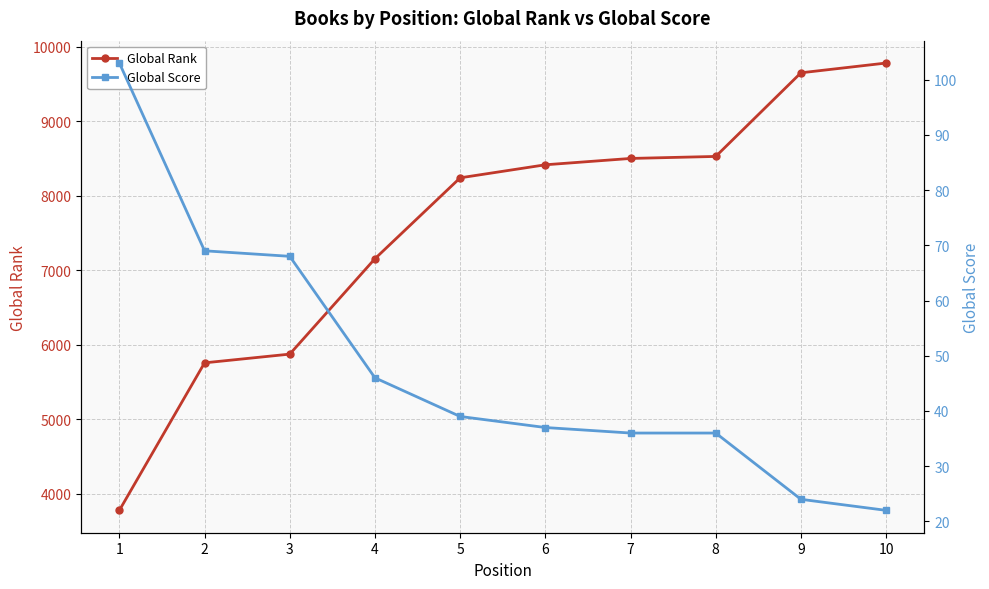

True or false: Global Rank and Global Score cross at least once.

False